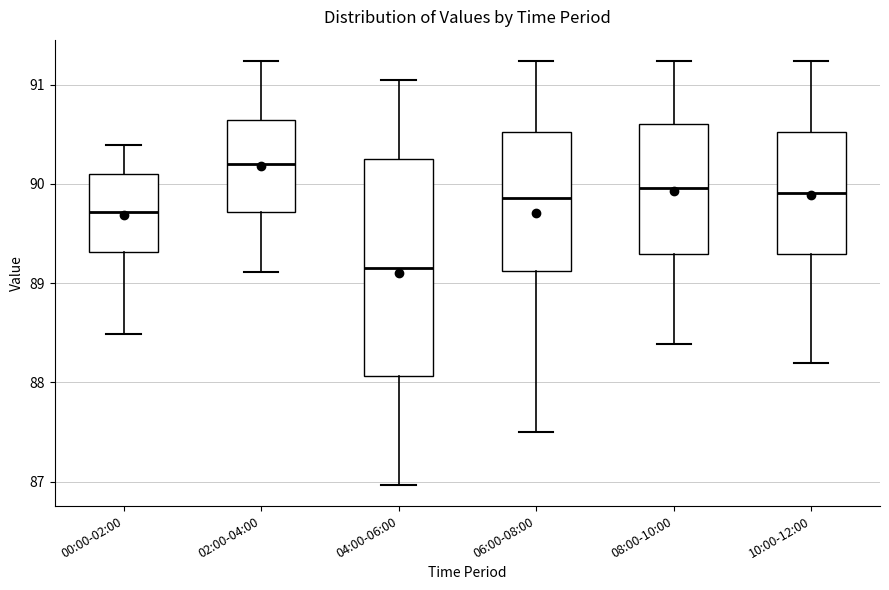

Which box has the lowest median line?

04:00-06:00